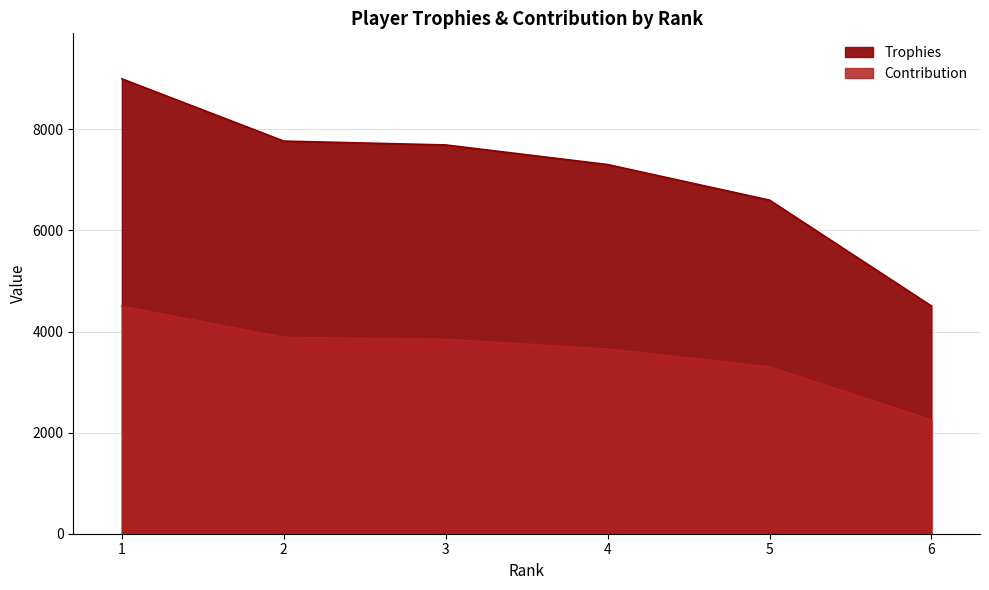

What is the sum of the Contribution values at 2 and 3?

7730